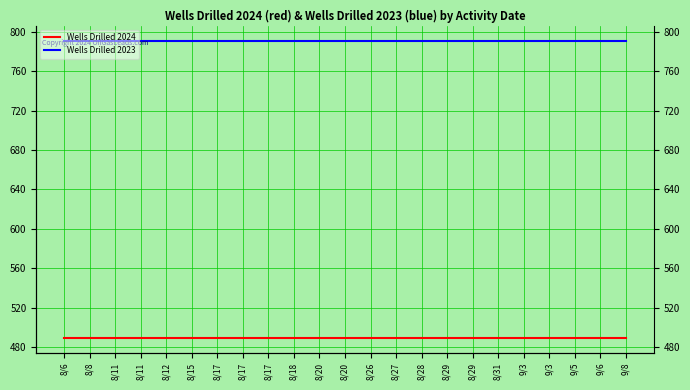

Reading right to left, list all the values displayed in this chart.

Wells Drilled 2024: 489	489	489	489	489	489	489	489	489	489	489	489	489	489	489	489	489	489	489	489	489	489	489
Wells Drilled 2023: 791	791	791	791	791	791	791	791	791	791	791	791	791	791	791	791	791	791	791	791	791	791	791